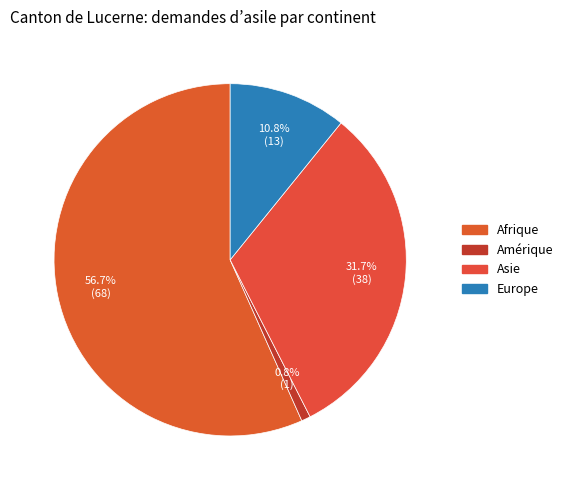

How many segments does this pie chart have?

4